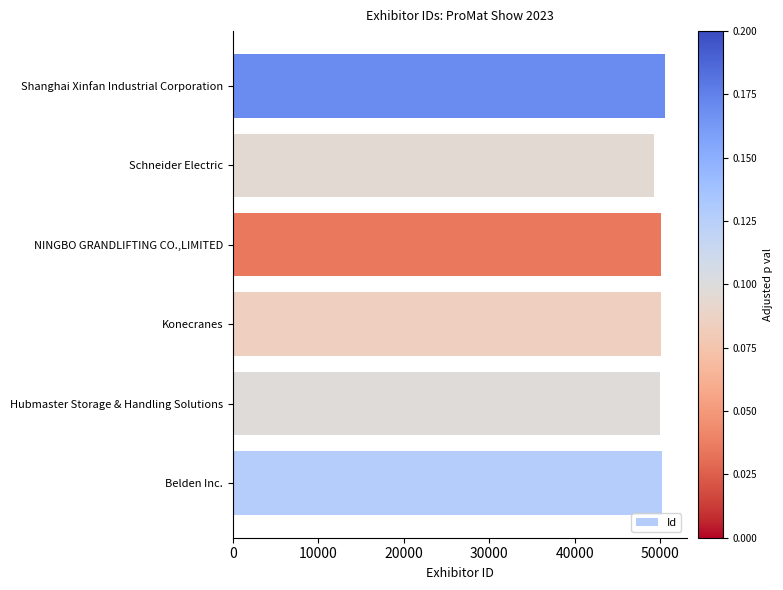

Are the bars grouped side by side (vs. stacked)?

No